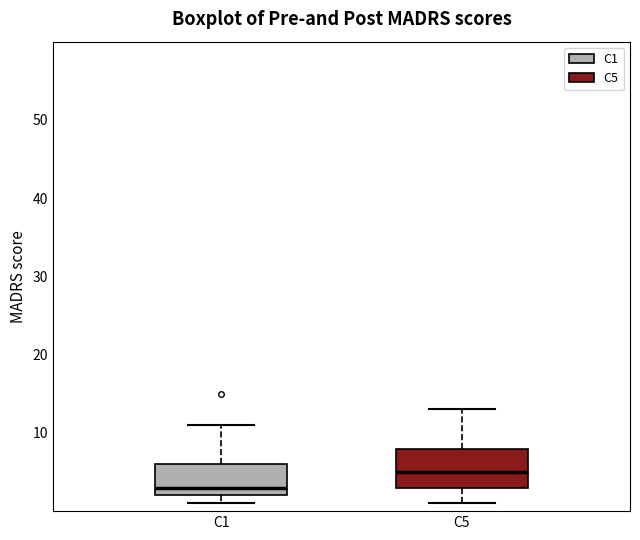

Reading left to right, transcribe this box plot: for each box, give where its median line is, the range the box spans, and where its two whiskers end, as read against the y-axis. The values are not printed on the chart, so give them approximately, as read against the axis.

C1: median 3, box 2 to 6, whiskers 1 to 11
C5: median 5, box 3 to 8, whiskers 1 to 13